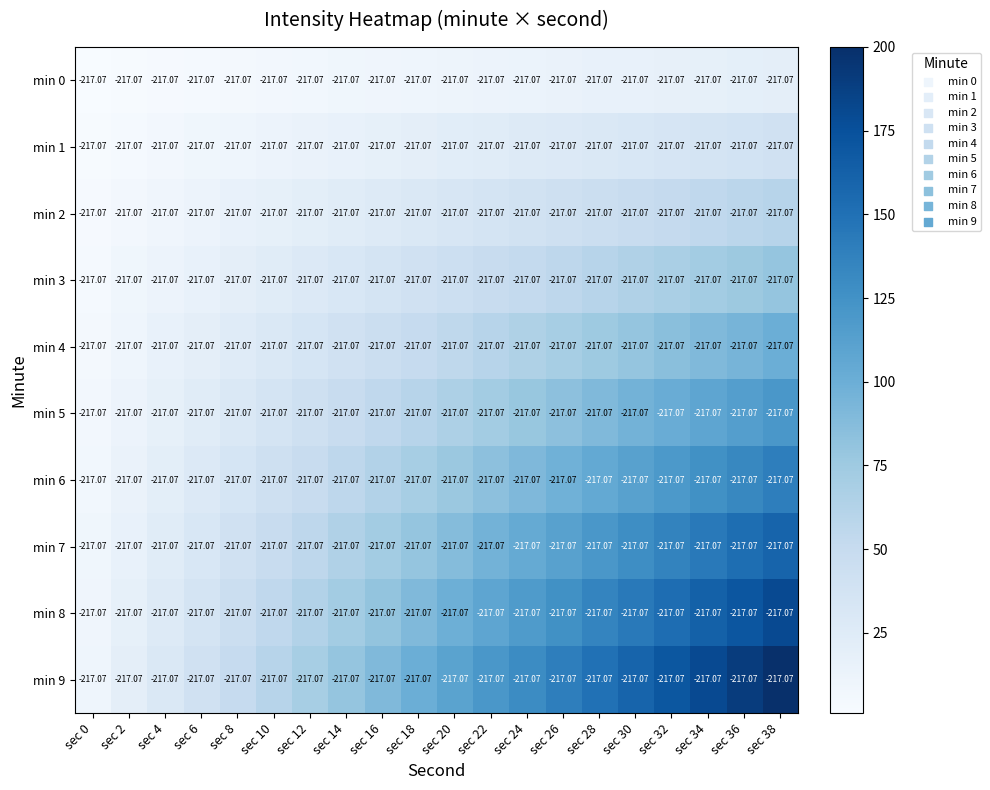

List the labels in order of min 6 value, largest first.

sec 38, sec 36, sec 34, sec 32, sec 30, sec 28, sec 26, sec 24, sec 22, sec 20, sec 18, sec 16, sec 14, sec 12, sec 10, sec 8, sec 6, sec 4, sec 2, sec 0